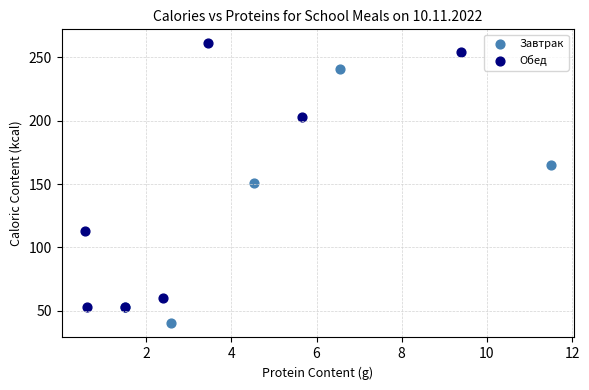

Which series contains the lowest Y value?

Завтрак